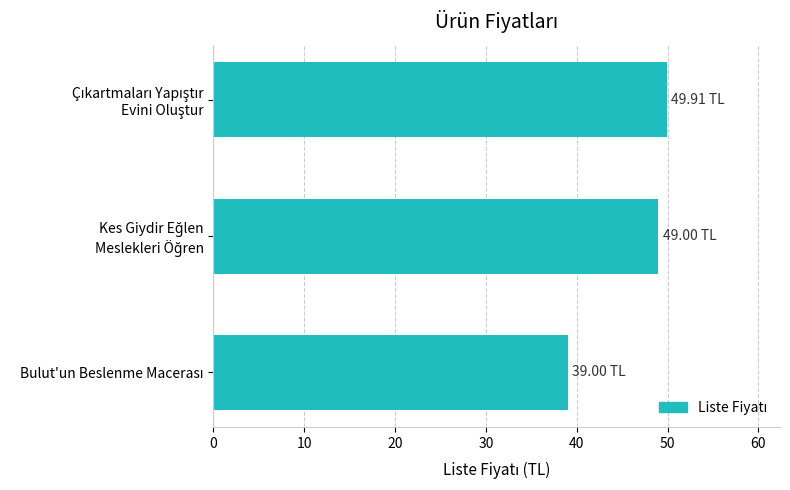

What is the sum of all values?

137.9